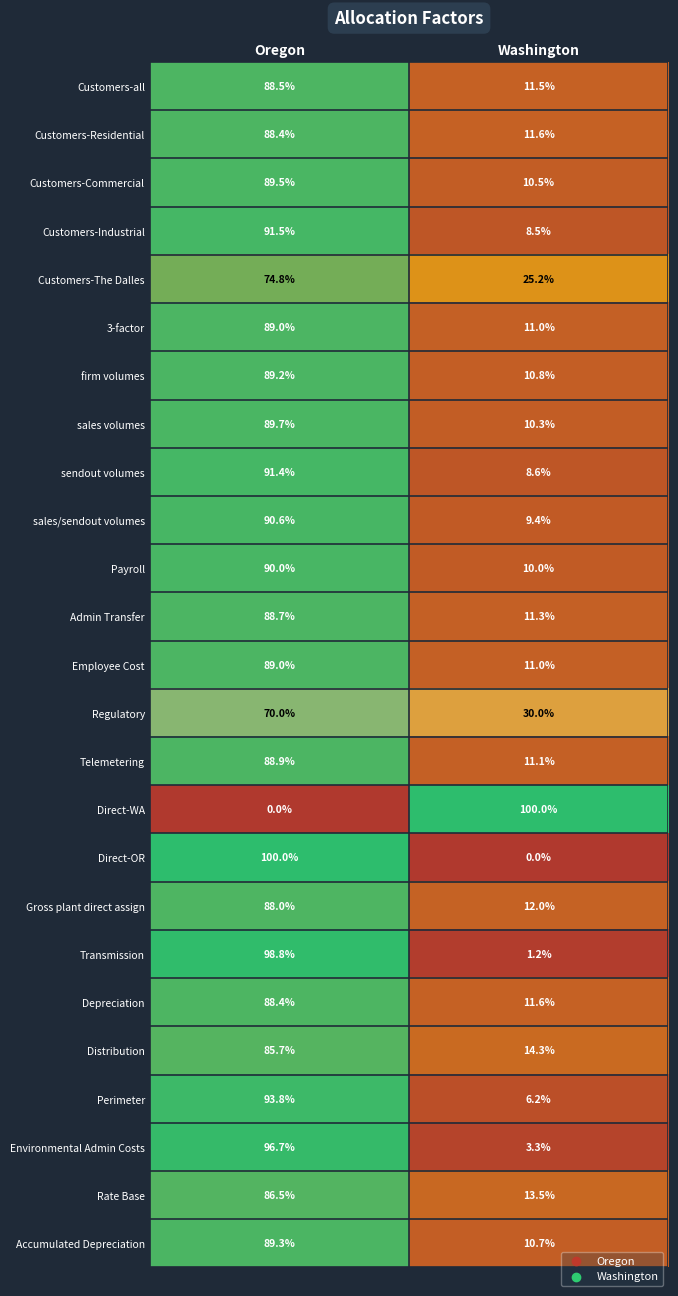

Where does the Rate Base series first go above 86?

Oregon